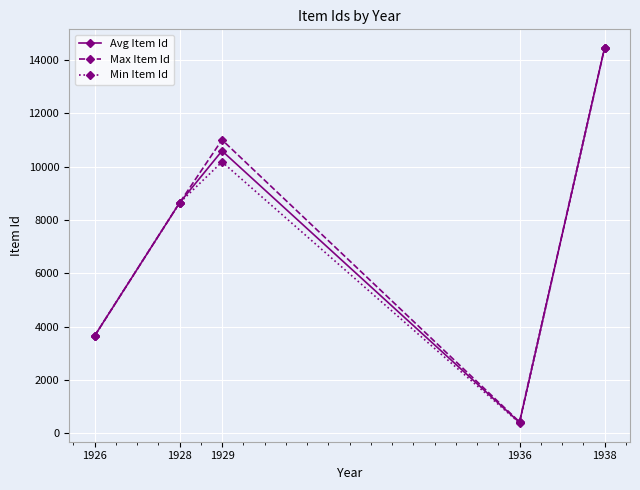

Reading right to left, what are all the values shown in this chart?

Avg Item Id: 1938=14452	1936=406	1929=10595	1928=8643	1926=3648
Max Item Id: 1938=14452	1936=426	1929=11009	1928=8643	1926=3648
Min Item Id: 1938=14452	1936=386	1929=10181	1928=8643	1926=3648